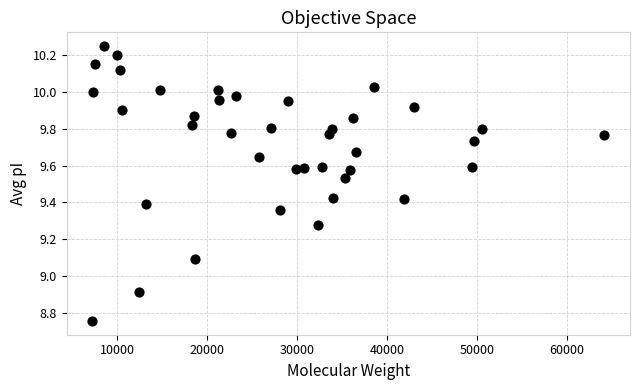

What is the range of X values (max minus min)?

56941.2